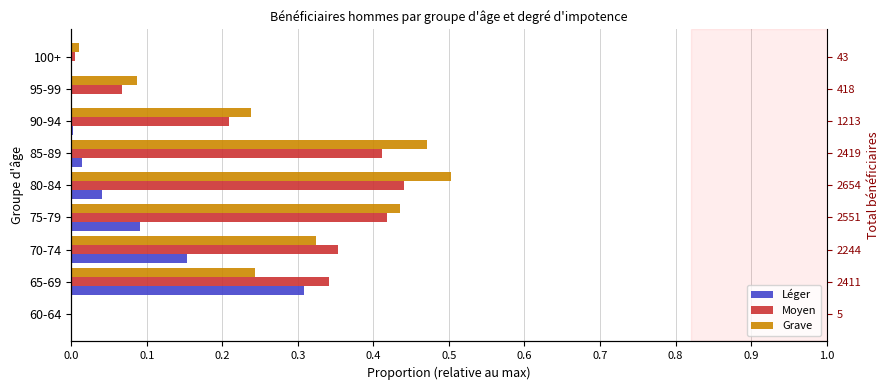

Rank the series at 100+ from lowest to highest value.

Léger, Moyen, Grave